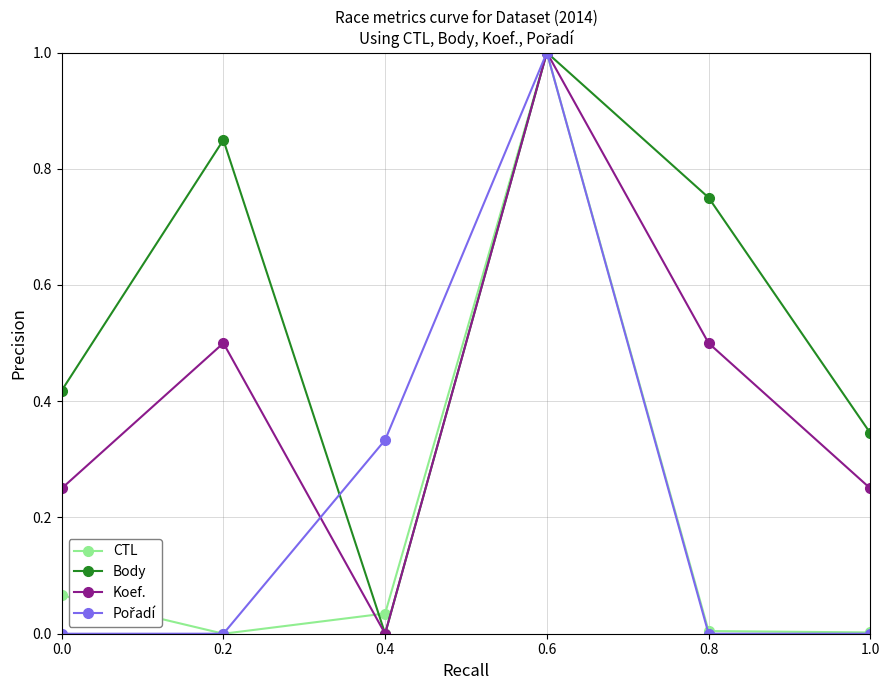

Which category has the highest value in the CTL series?

0.6